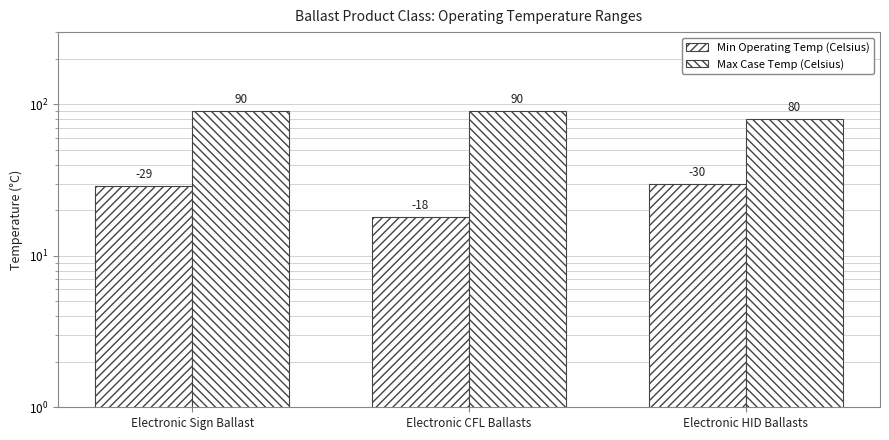

What is the difference between the maximum and minimum values in the Min Operating Temp (Celsius) series?

12